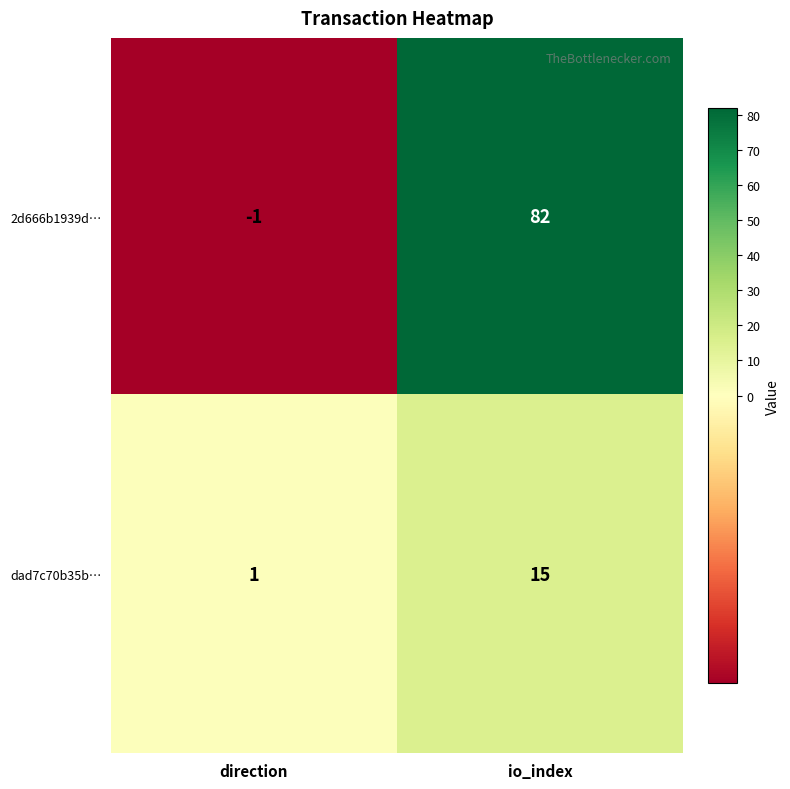

What is the difference between the maximum and minimum values in the 2d666b1939d… series?

83